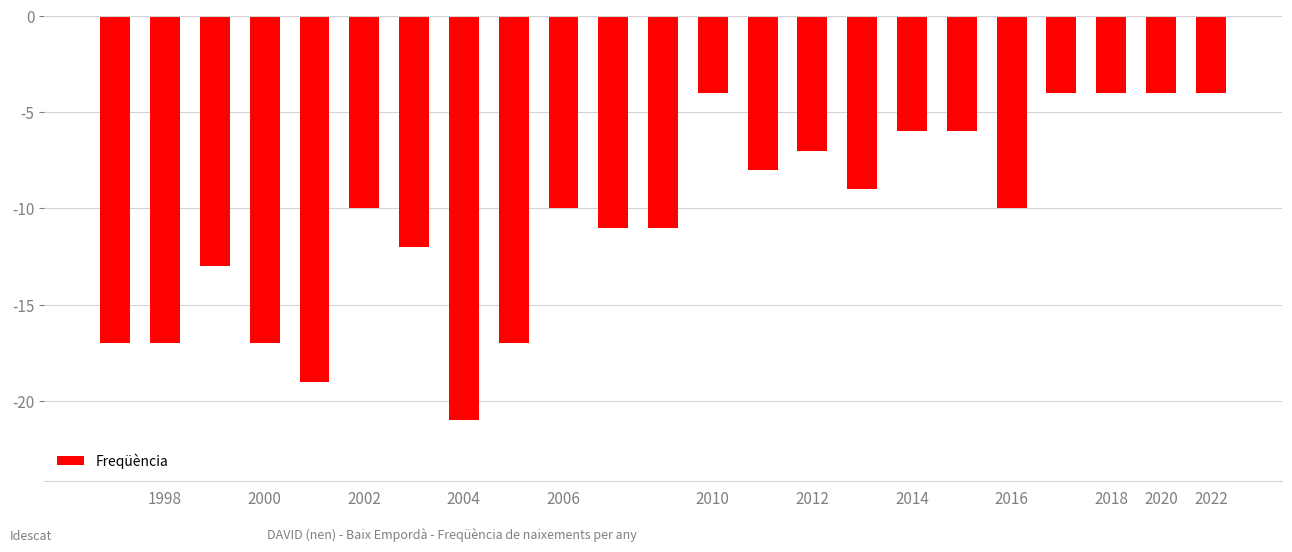

What is the difference between the maximum and minimum values?

17